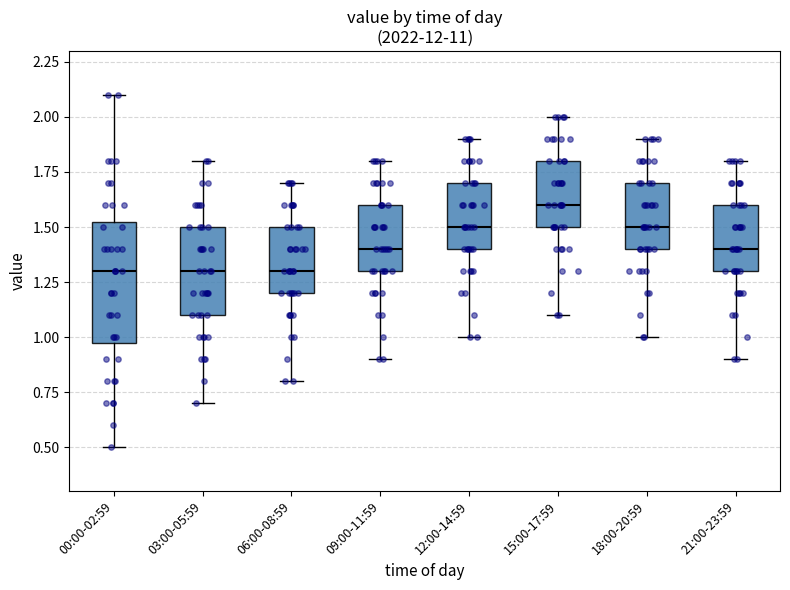

Which box is the tallest, from its lower edge to its upper edge?

00:00-02:59